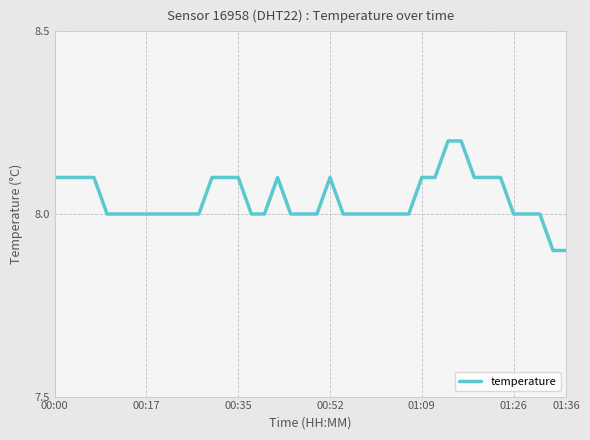

What is the maximum value shown in the chart?

8.2